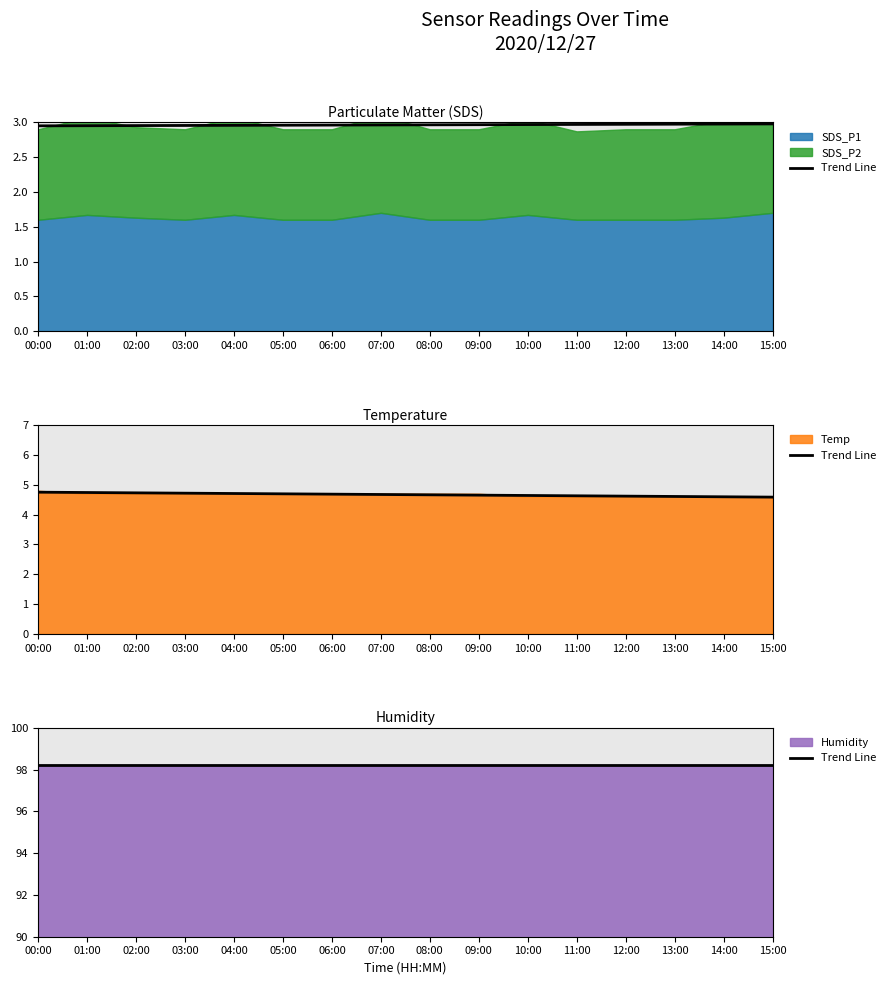

Which series has the largest total across all categories?

Humidity